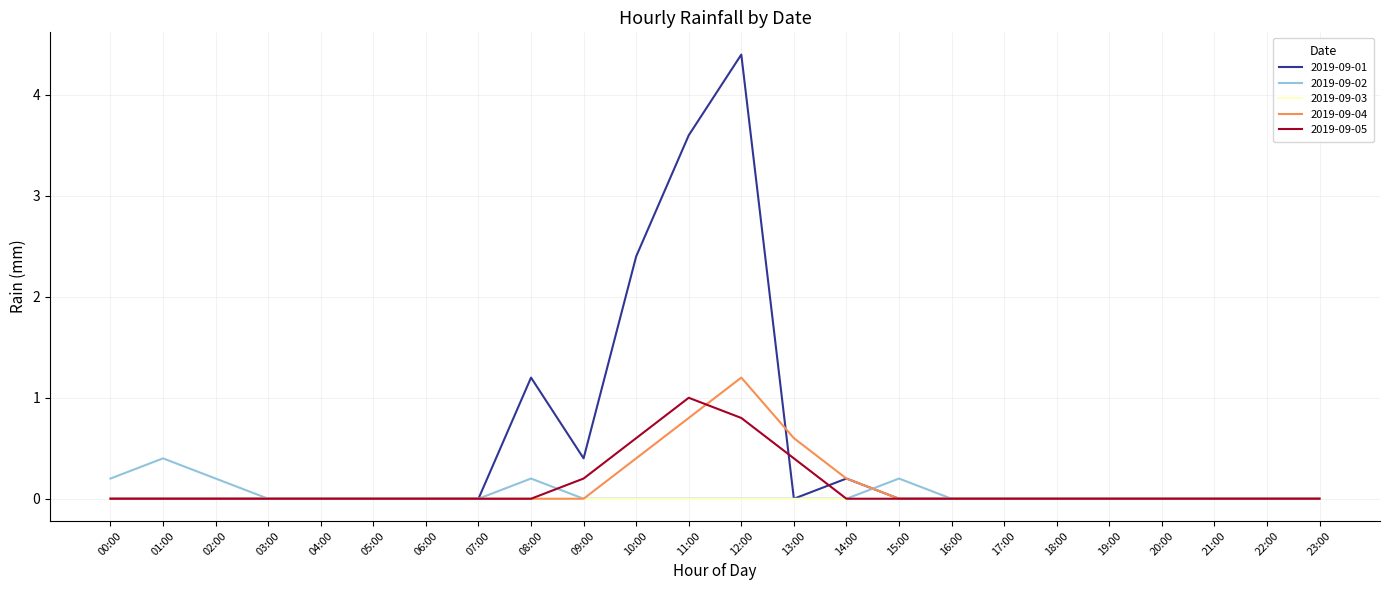

Is it true that 2019-09-05 equals -0.6 at 14:00?

False